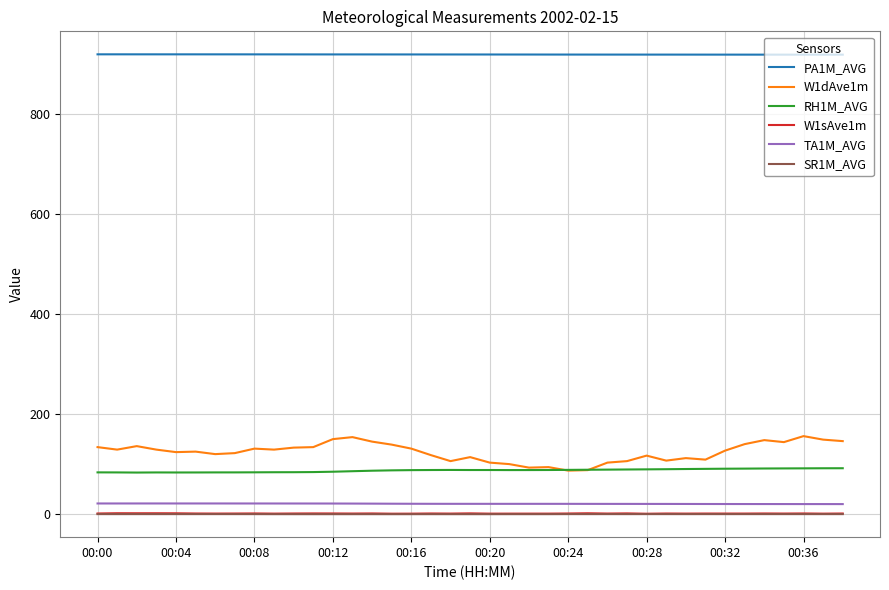

How many categories are shown in the chart?

39